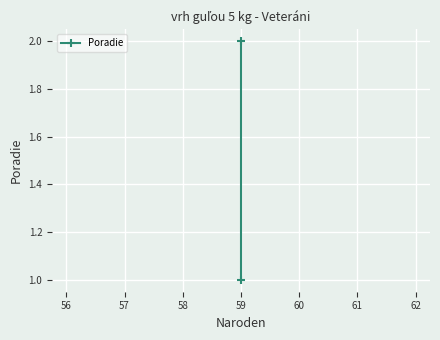

Is it true that the value at 59 is 1?

False